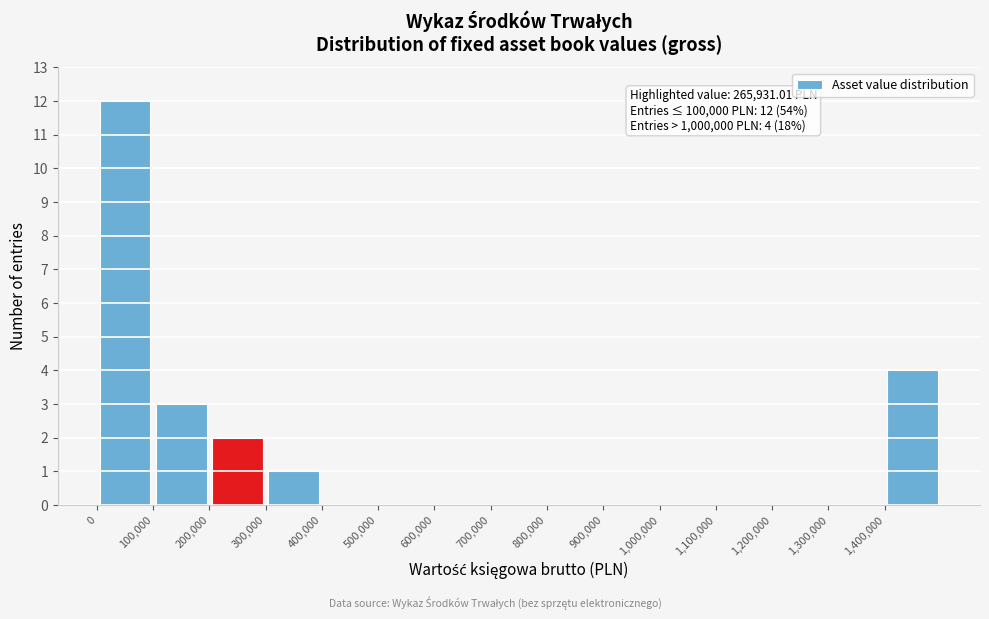

Which range on the x-axis has the tallest bar?

0 to 100000